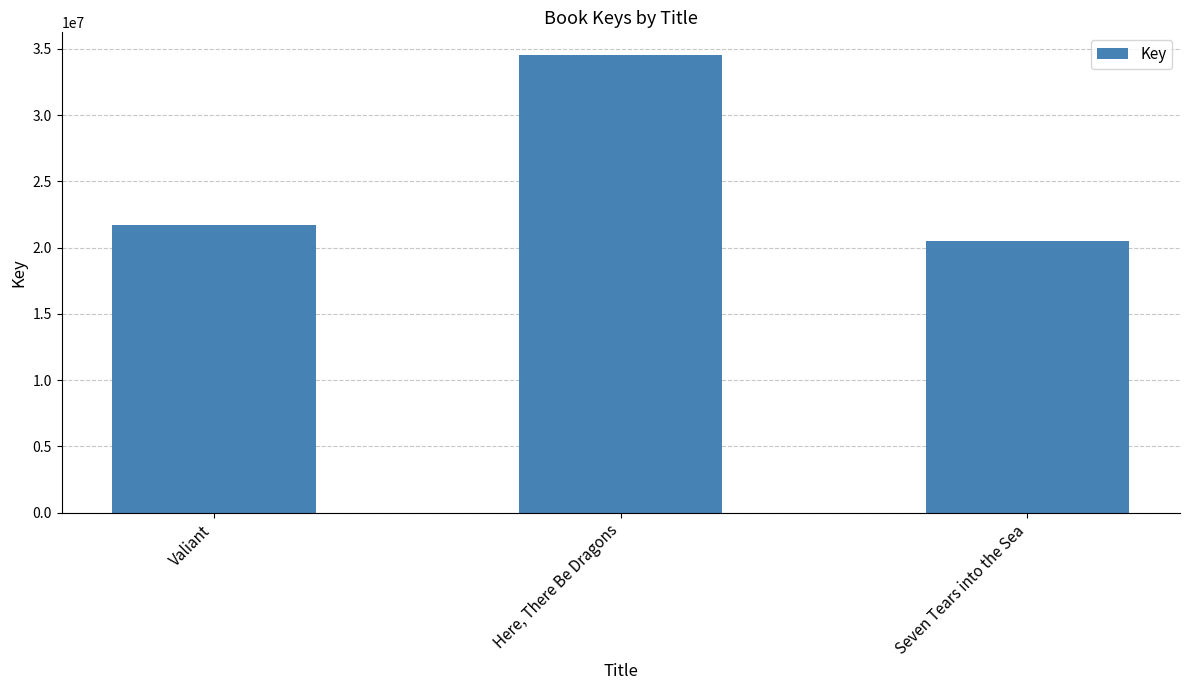

What position from the left is Here, There Be Dragons?

2